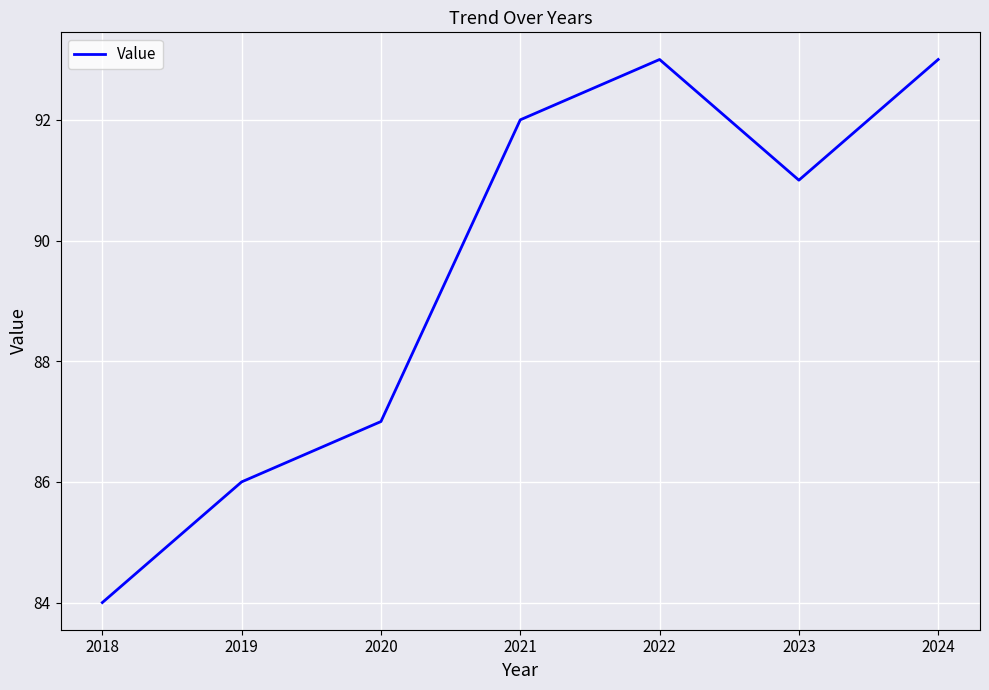

What is the minimum value shown in the chart?

84